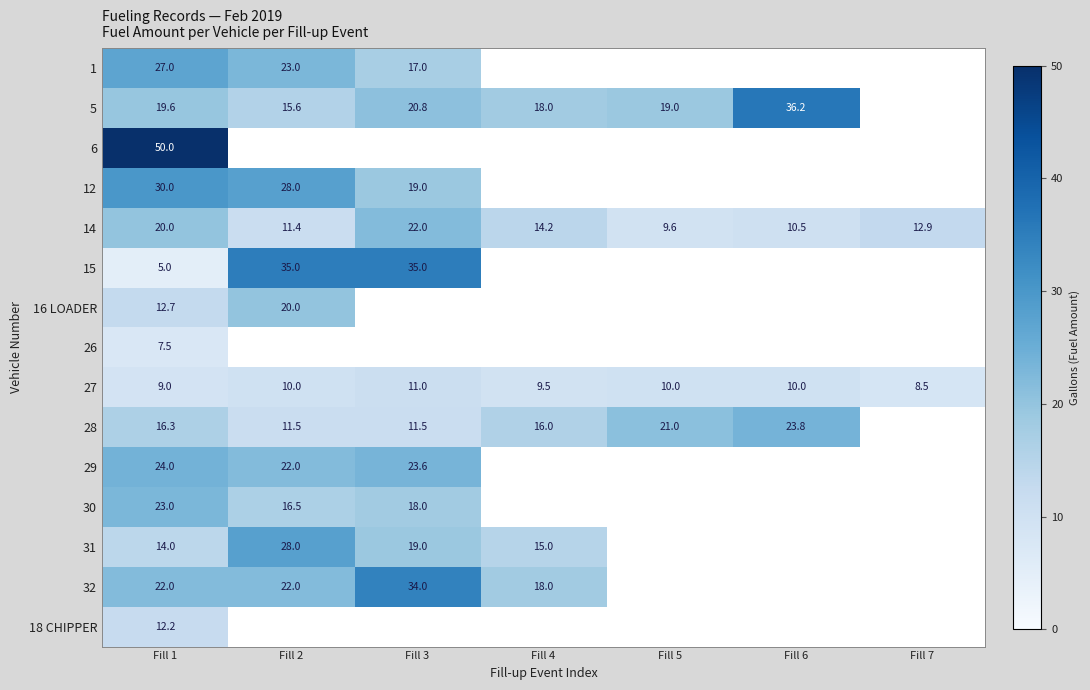

At which category is the sum across all series the highest?

Fill 1